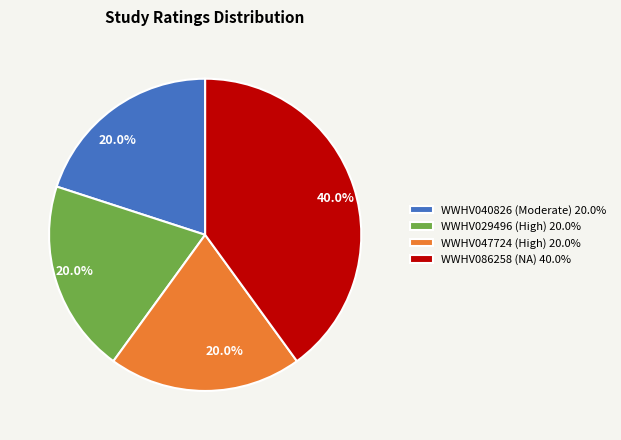

Approximately how many times larger is the value at WWHV047724 (High) compared to WWHV086258 (NA)?

0.5